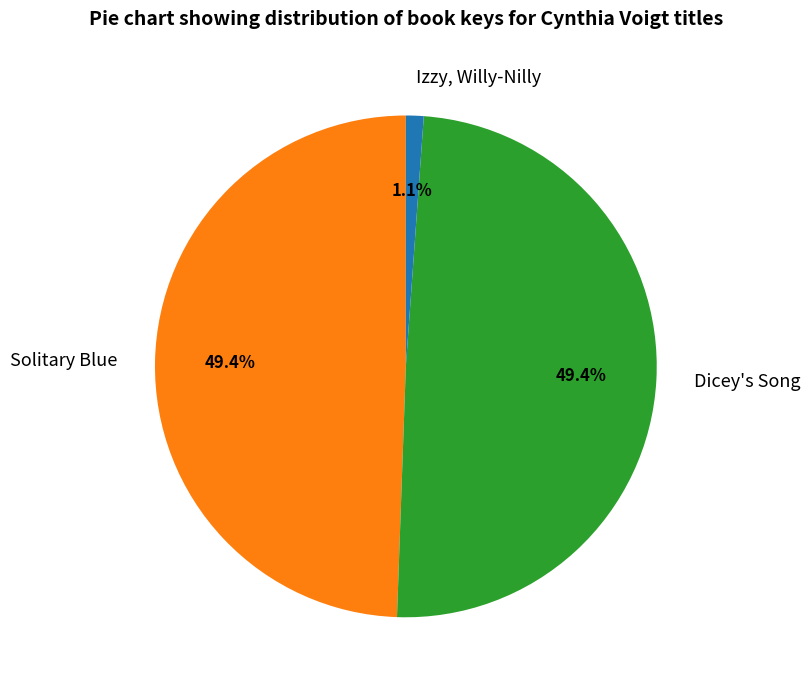

What is the total percentage of Izzy, Willy-Nilly and Solitary Blue?

50.6%